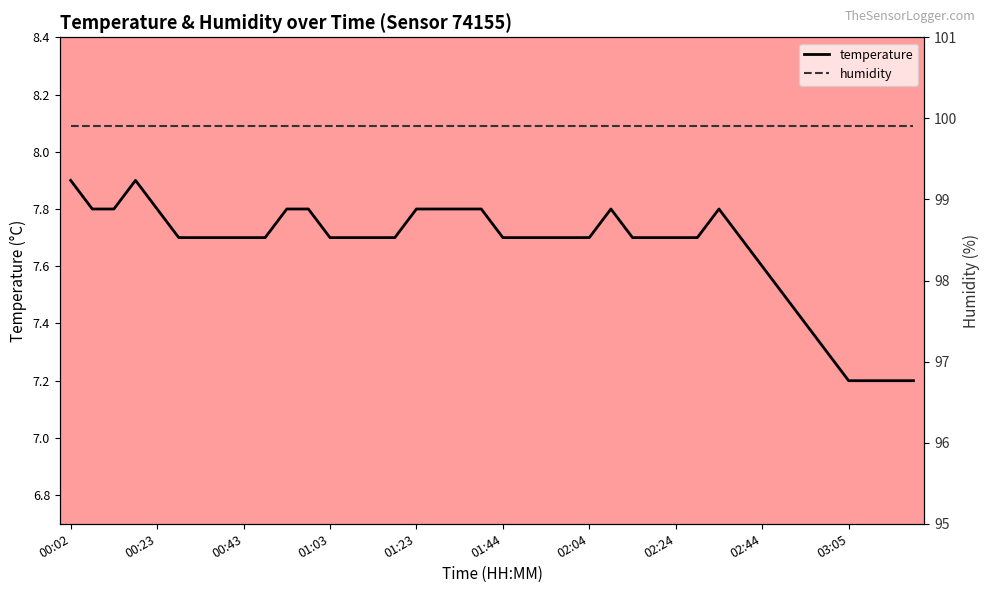

What is the difference between the highest and lowest values at 22?

92.2